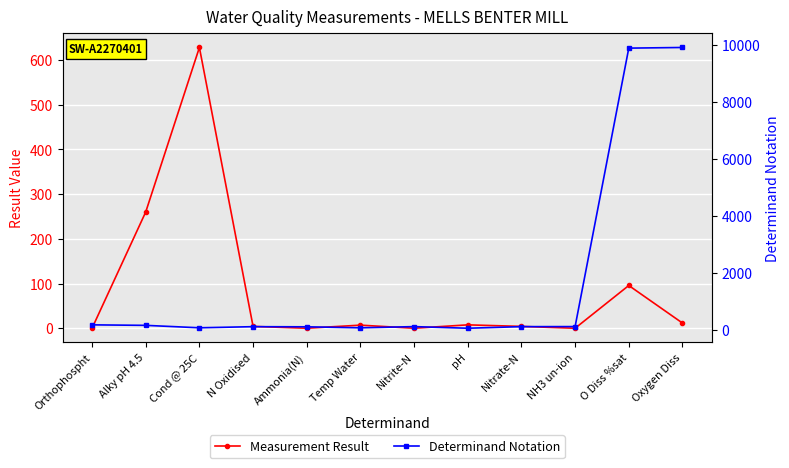

Between Temp Water and O Diss %sat, which series saw the biggest shift?

Determinand Notation